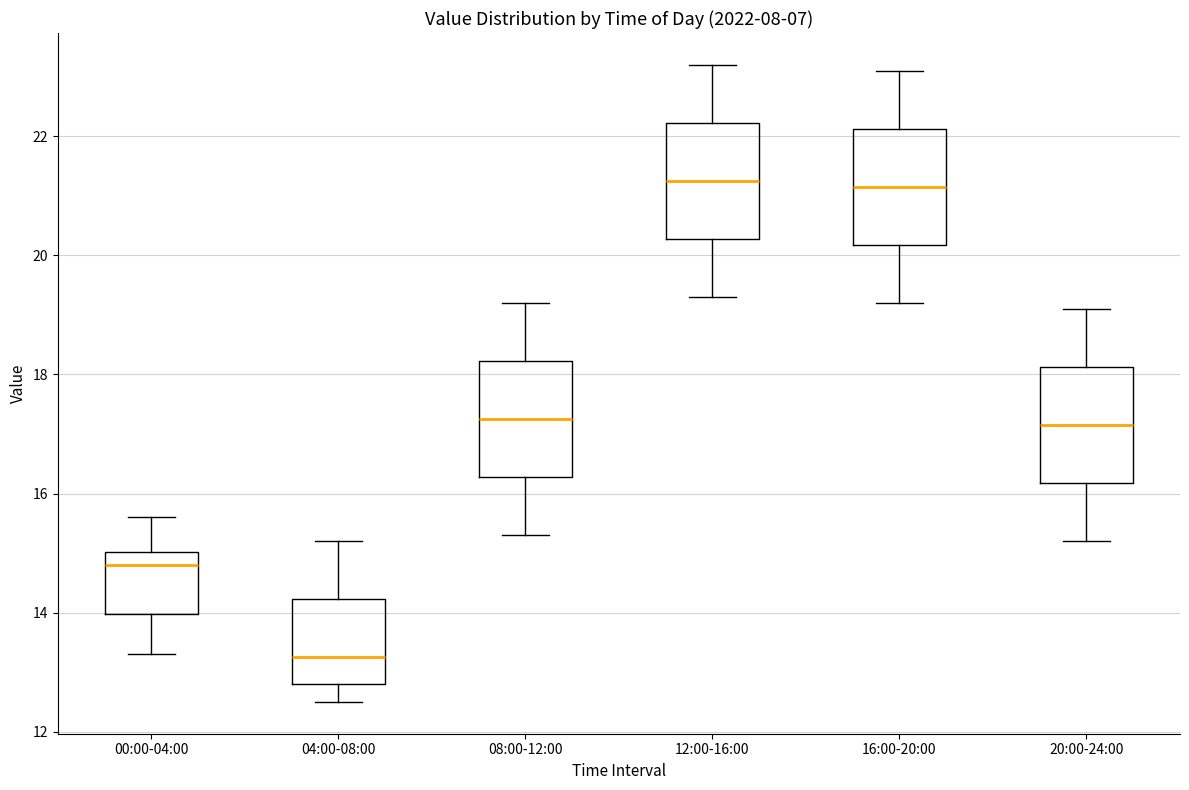

Reading left to right, transcribe this box plot: for each box, give where its median line is, the range the box spans, and where its two whiskers end, as read against the y-axis. The values are not printed on the chart, so give them approximately, as read against the axis.

00:00-04:00: median 14.8, box 14.0 to 15.0, whiskers 13.4 to 15.6
04:00-08:00: median 13.2, box 12.8 to 14.2, whiskers 12.6 to 15.2
08:00-12:00: median 17.2, box 16.2 to 18.2, whiskers 15.4 to 19.2
12:00-16:00: median 21.2, box 20.2 to 22.2, whiskers 19.4 to 23.2
16:00-20:00: median 21.2, box 20.2 to 22.2, whiskers 19.2 to 23.2
20:00-24:00: median 17.2, box 16.2 to 18.2, whiskers 15.2 to 19.2